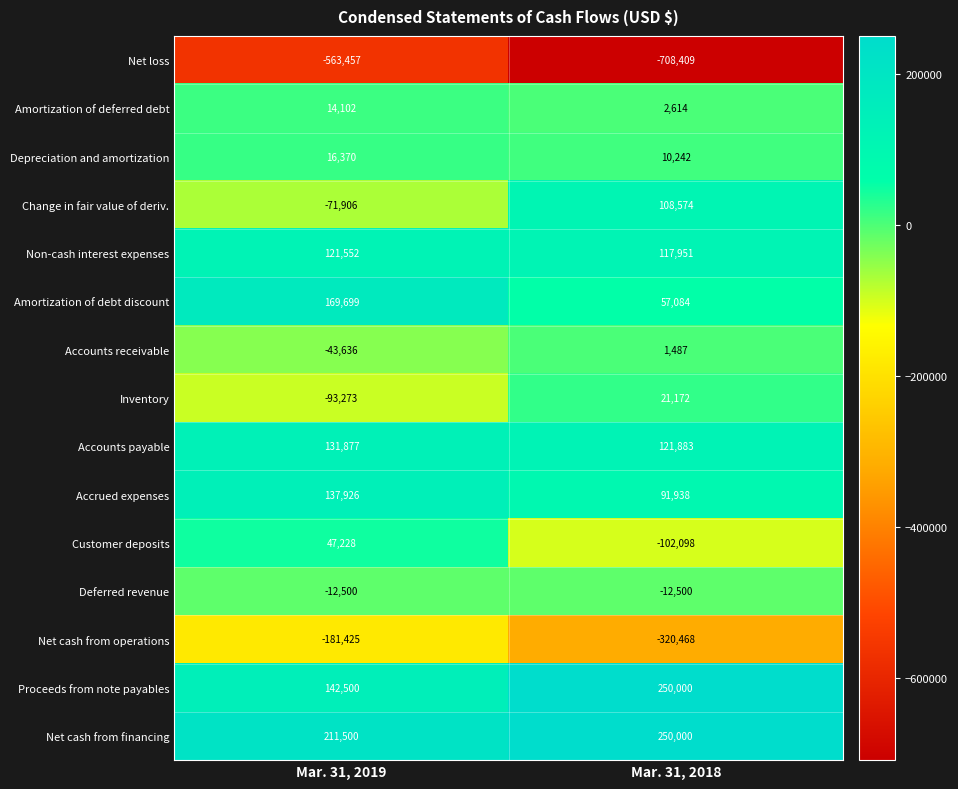

What is the total value across all series at Mar. 31, 2019?

26557